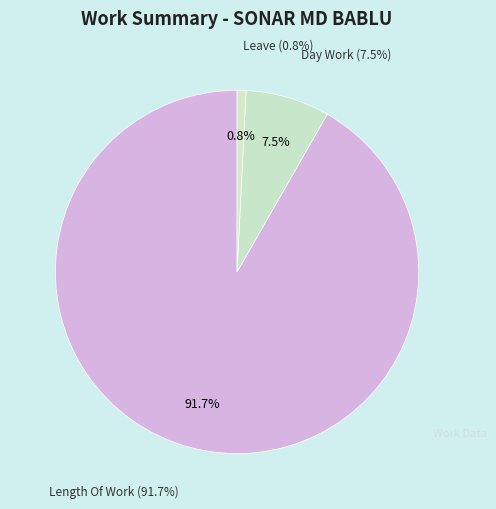

Does any single category account for the majority?

Yes